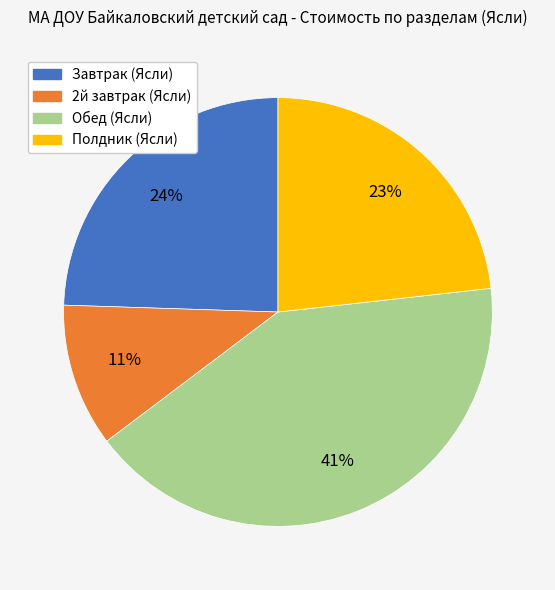

True or false: Завтрак (Ясли) accounts for 24% of the total.

True